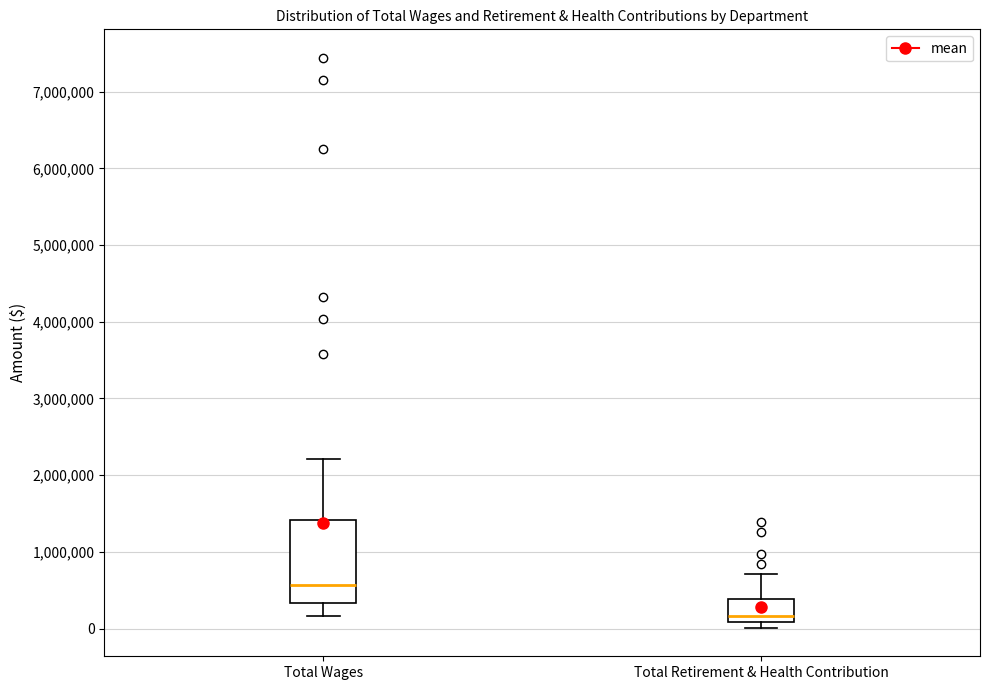

Reading left to right, read every box against the y-axis: the position of its median line, the range the box covers, and the ends of its whiskers. The values are not printed on the chart, so give them approximately, as read against the axis.

Total Wages: median 600000, box 300000 to 1400000, whiskers 200000 to 2200000
Total Retirement & Health Contribution: median 200000, box 100000 to 400000, whiskers 0 to 700000